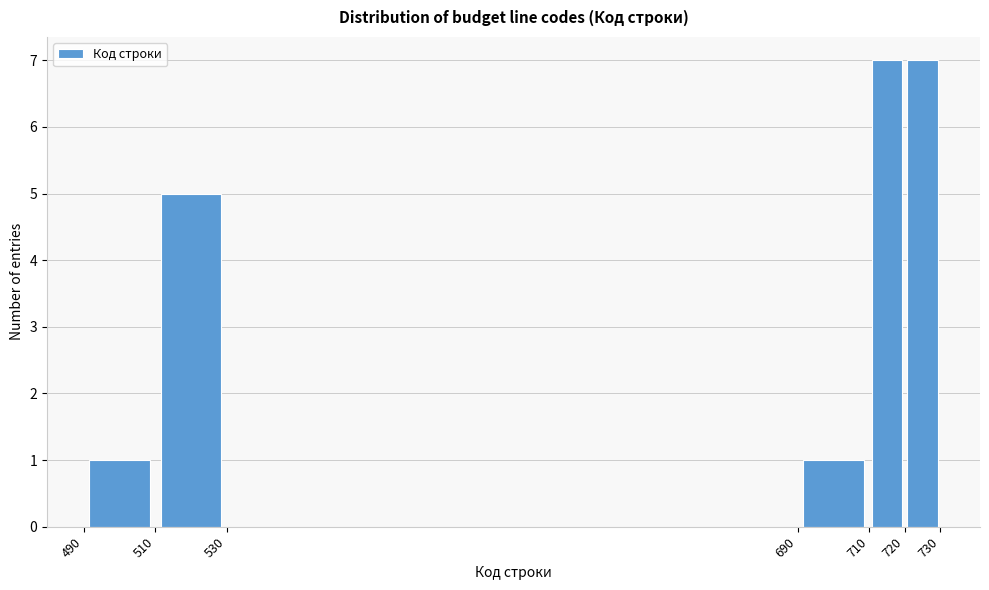

Reading left to right, list every bar in this chart as the range it spans on the x-axis followed by its height. The values are not printed on the chart, so give them approximately, as read against the axis.

490 to 510: 1
510 to 530: 5
530 to 690: 0
690 to 710: 1
710 to 720: 7
720 to 730: 7